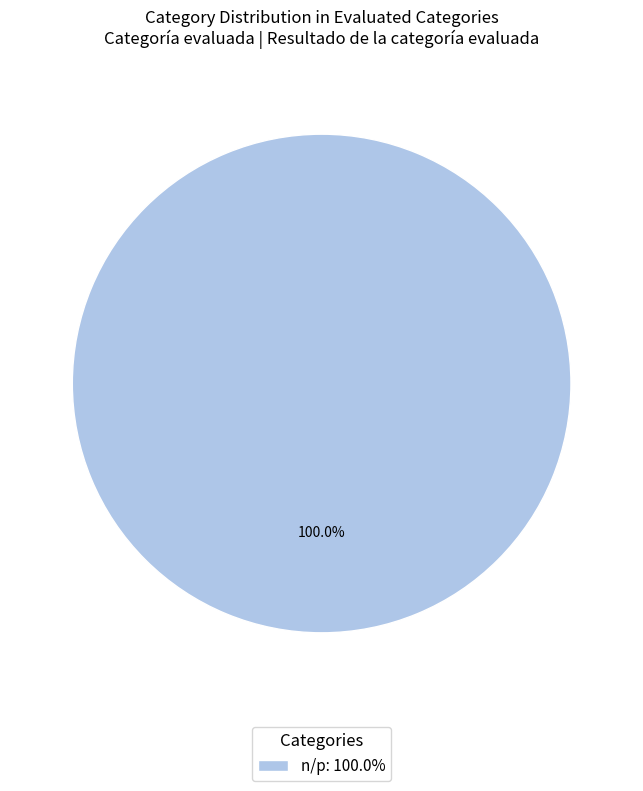

Rank the categories by value from lowest to highest.

n/p: 100.0%